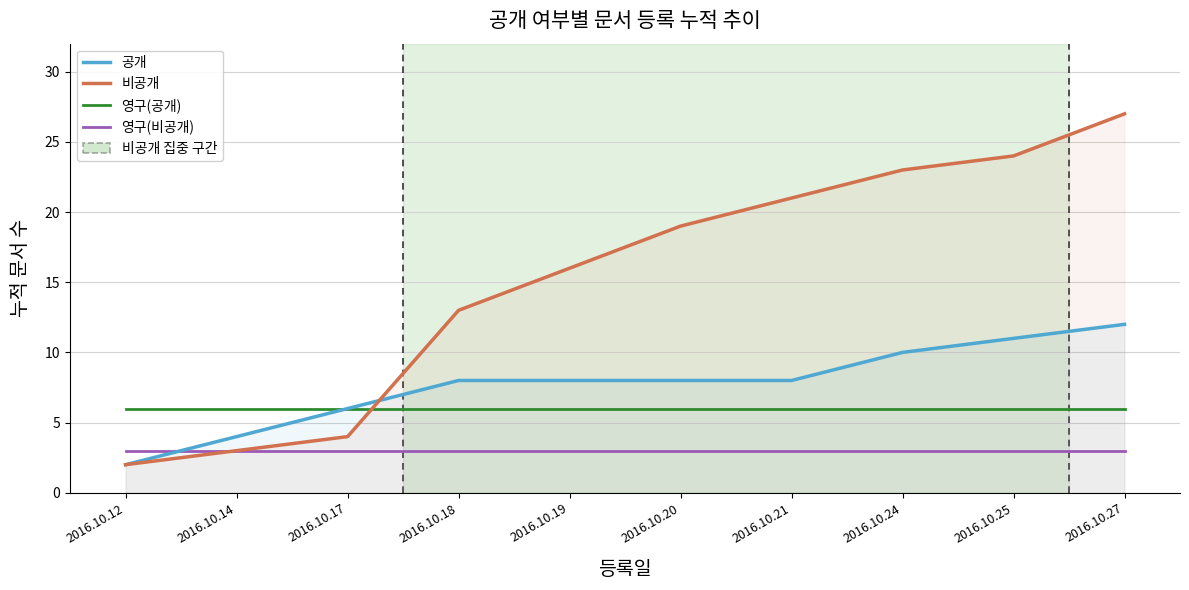

Reading left to right, extract all data points from this chart.

공개: 2	4	6	8	8	8	8	10	11	12
비공개: 2	3	4	13	16	19	21	23	24	27
영구(공개): 6	6	6	6	6	6	6	6	6	6
영구(비공개): 3	3	3	3	3	3	3	3	3	3